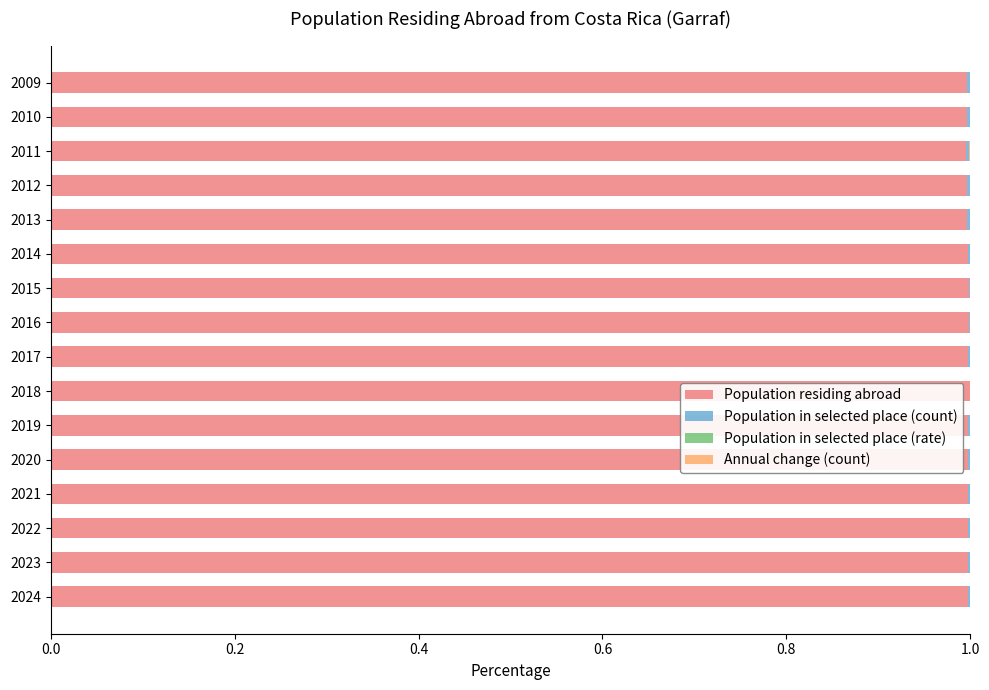

Is it true that Population residing abroad equals 1.4 at 2017?

False